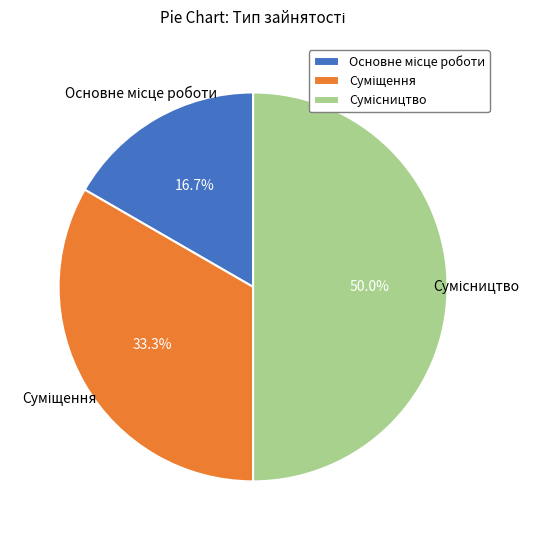

Count the number of slices in the pie.

3